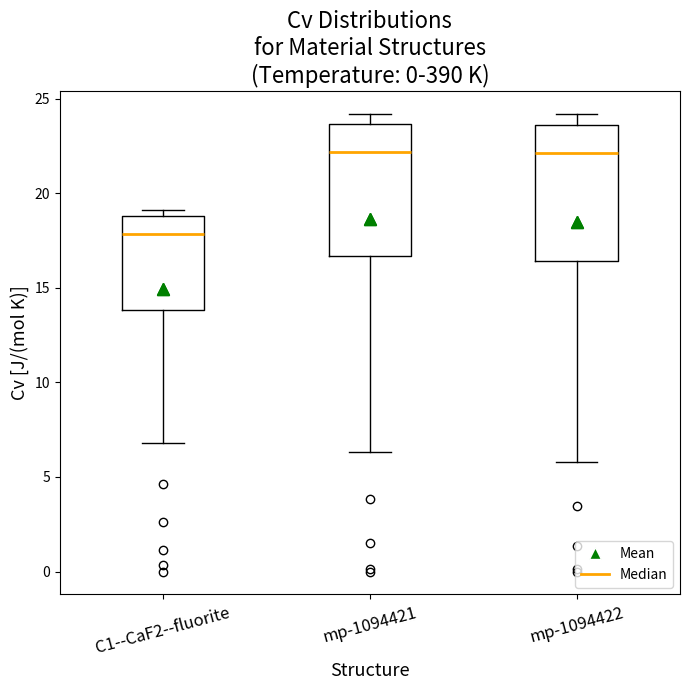

Reading left to right, read every box against the y-axis: the position of its median line, the range the box covers, and the ends of its whiskers. The values are not printed on the chart, so give them approximately, as read against the axis.

C1--CaF2--fluorite: median 18.0, box 14.0 to 19.0, whiskers 7.0 to 19.0 (just above the box's upper edge)
mp-1094421: median 22.0, box 16.5 to 23.5, whiskers 6.5 to 24.0
mp-1094422: median 22.0, box 16.5 to 23.5, whiskers 6.0 to 24.0